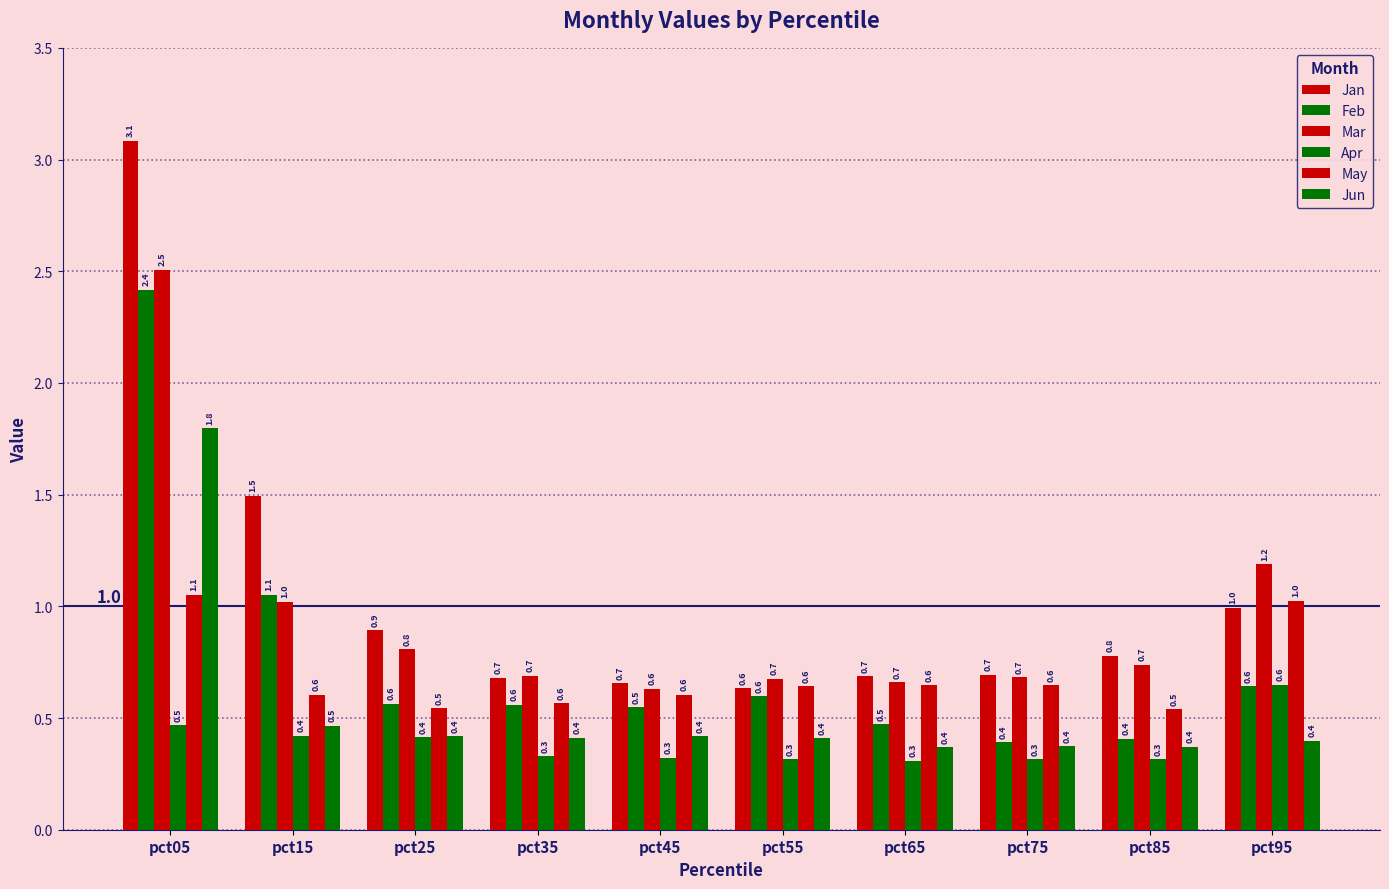

Which category has the highest value across all series?

pct05